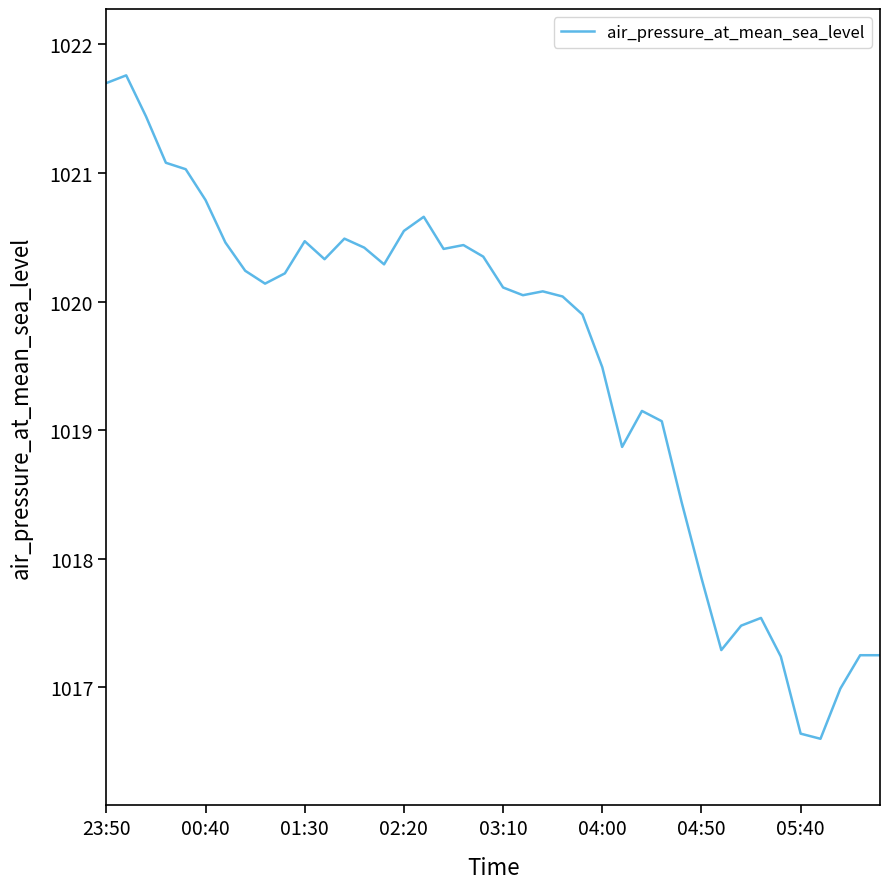

What is the difference between the maximum and minimum values?

5.2